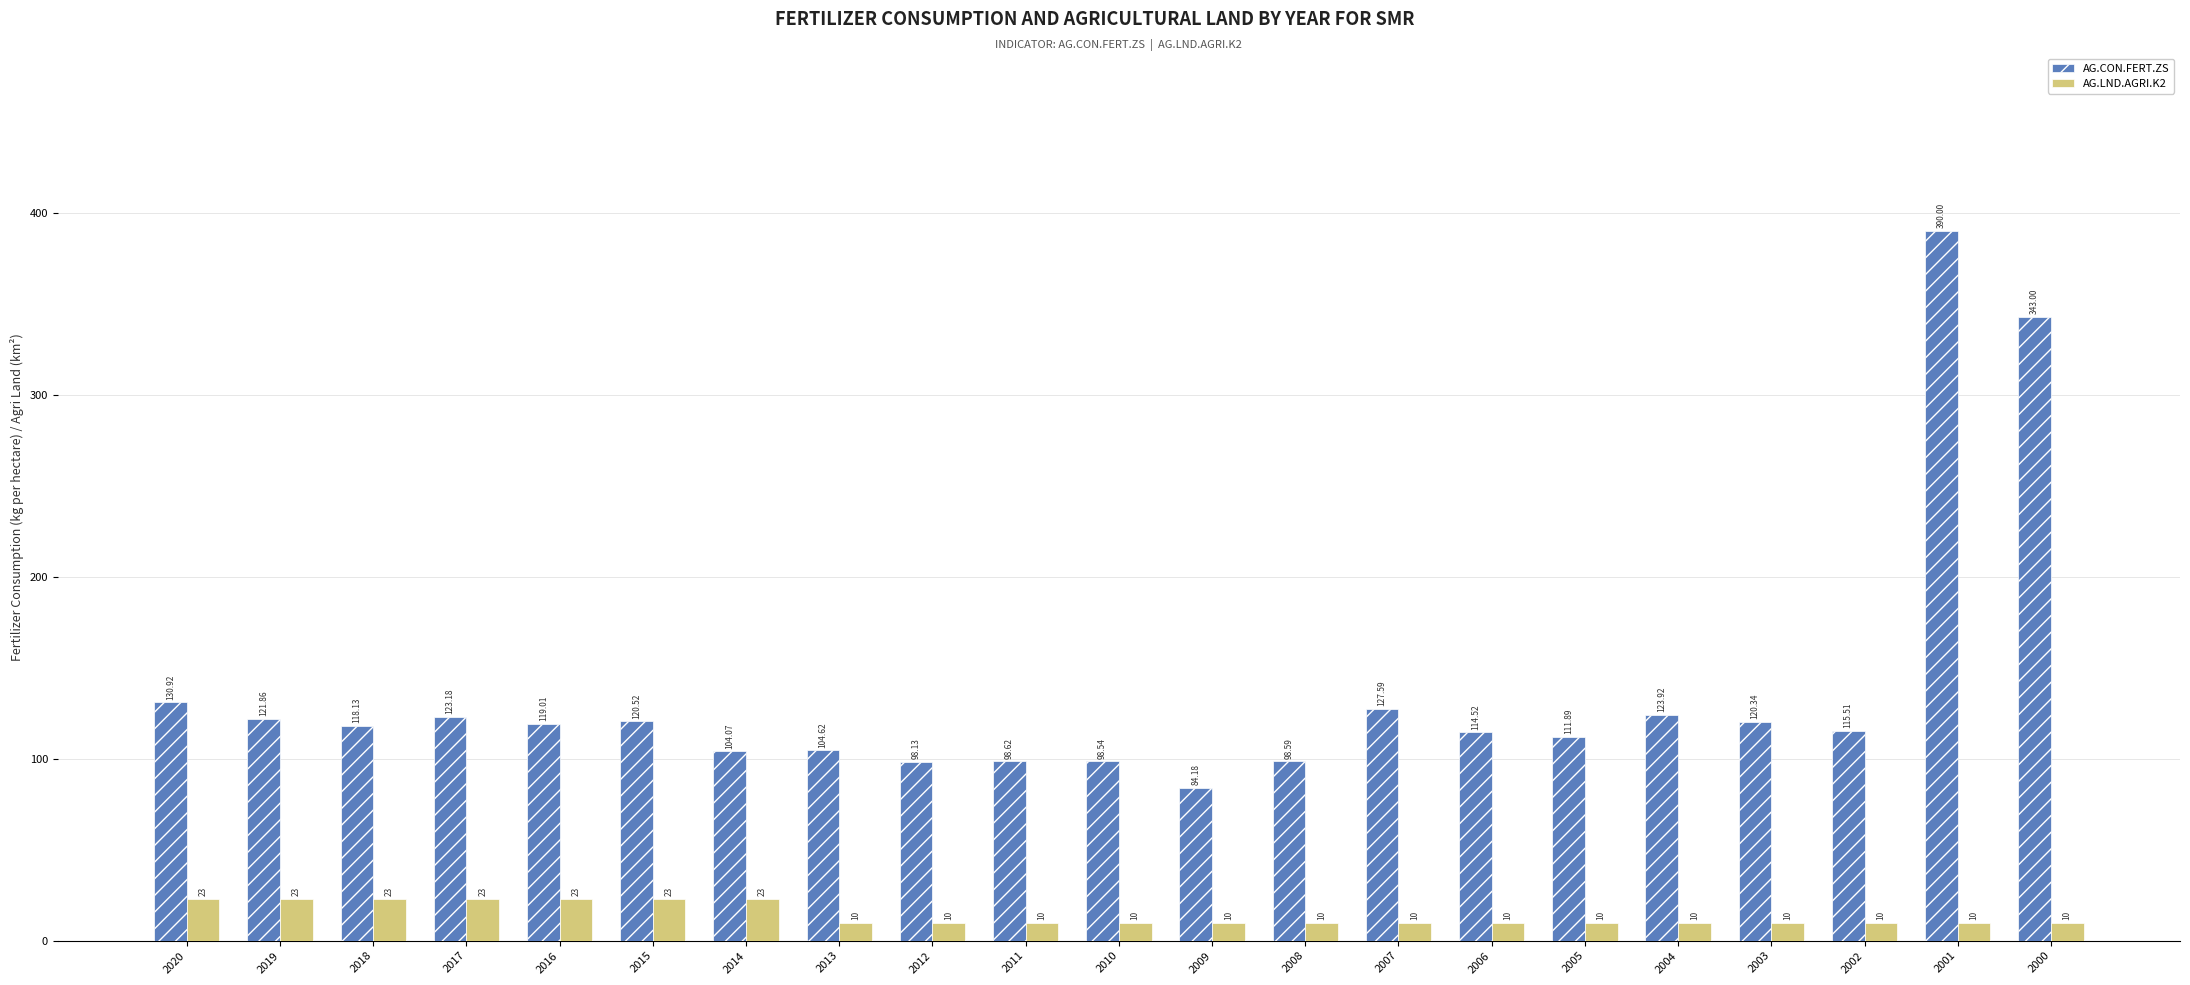

How many groups of bars are there?

21